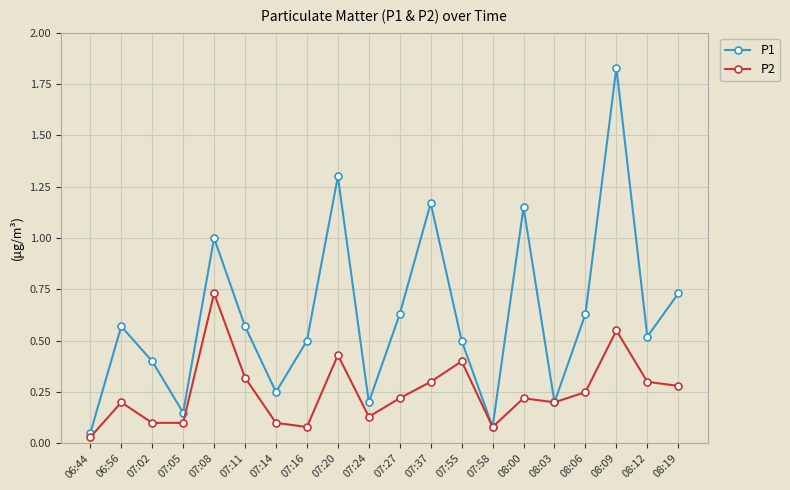

Is the value of P1 at 08:06 greater than the value of P2 at 06:44?

Yes